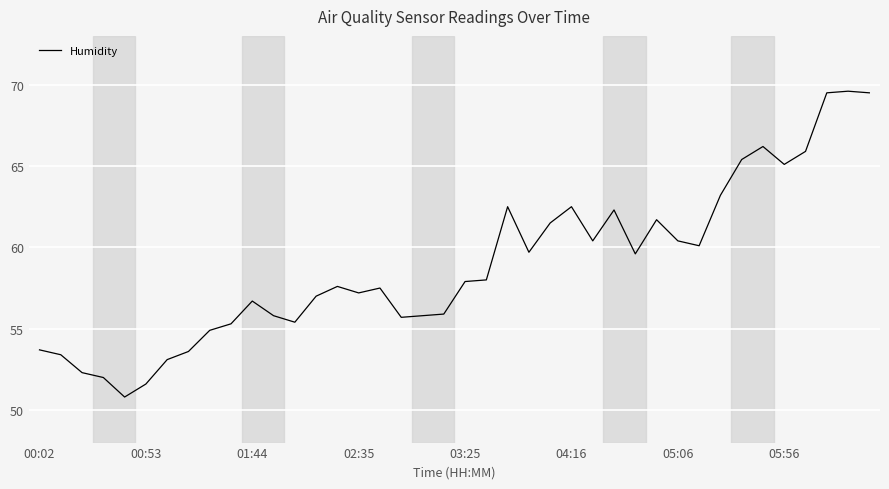

What is the greatest value displayed?

69.6